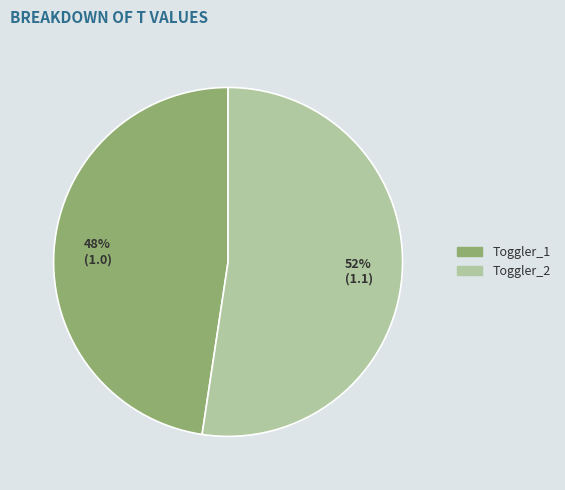

What is the smallest slice in the pie chart?

Toggler_1